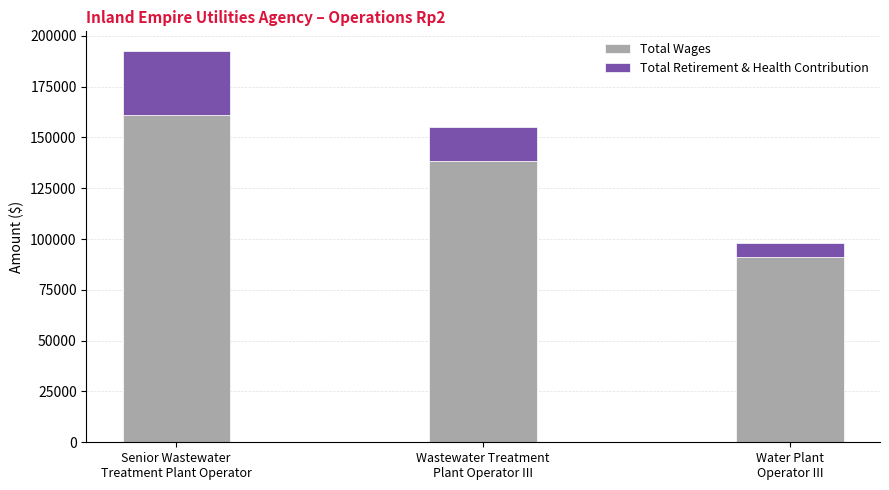

What is the minimum value for Total Wages?

91270